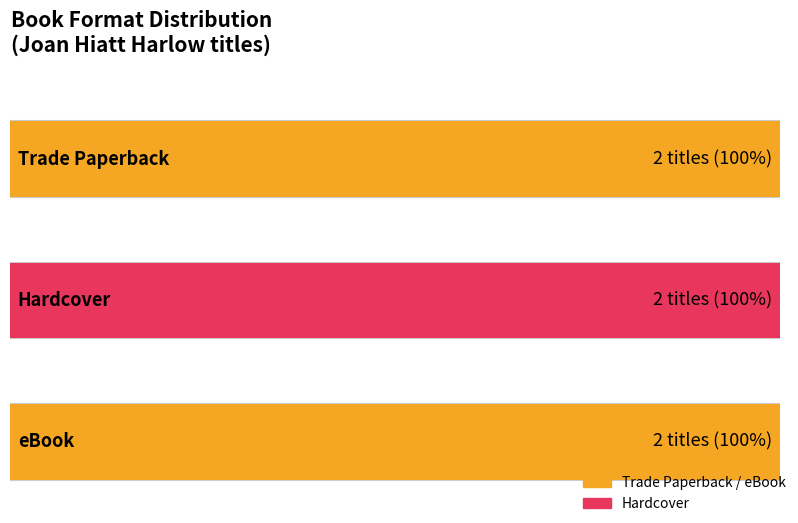

Rank the series at Hardcover from highest to lowest value.

Trade Paperback, Hardcover, eBook